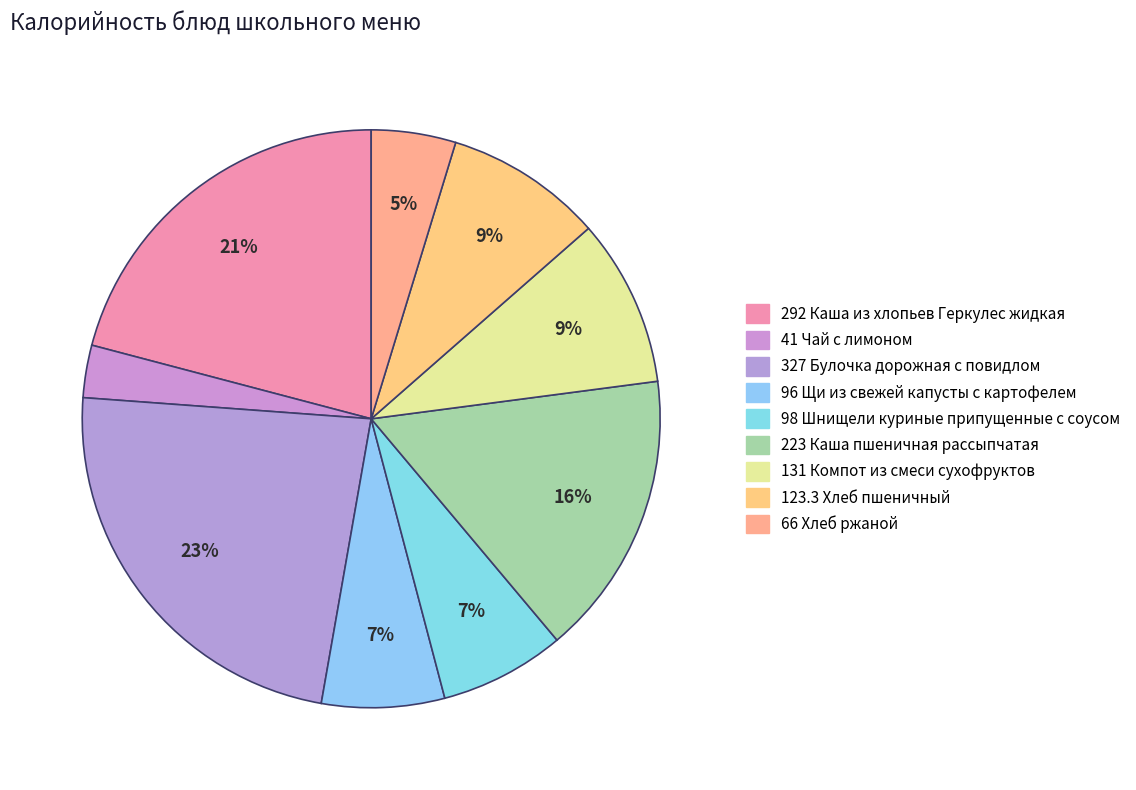

How many segments does this pie chart have?

9